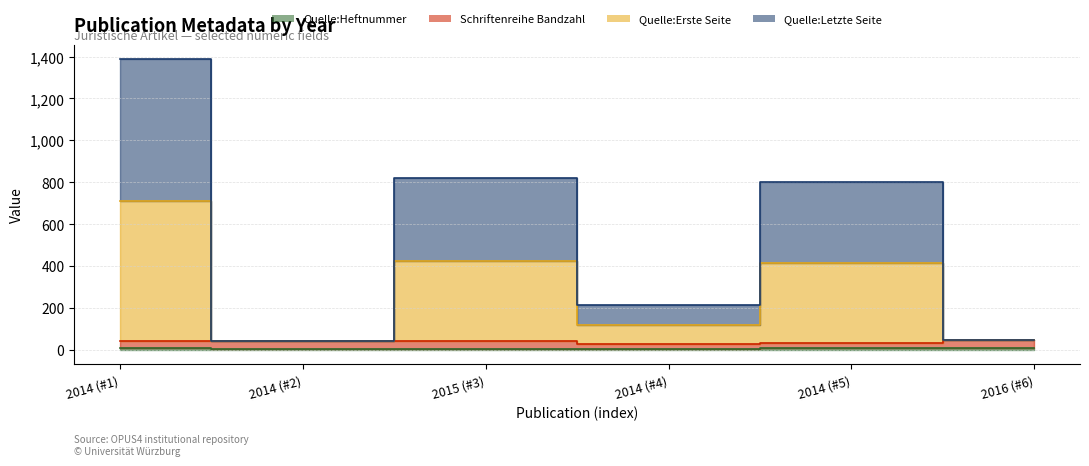

What is the maximum value shown in the chart?

1386